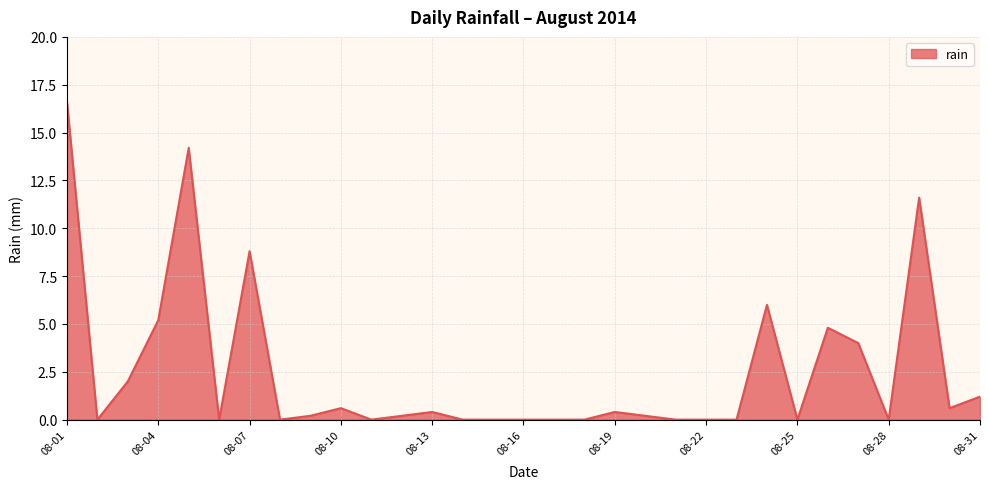

What is the difference between the maximum and minimum values?

16.6